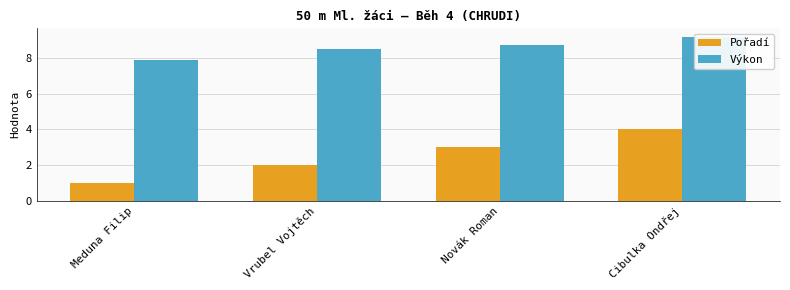

What value does the Výkon series have at Vrubel Vojtěch?

8.5